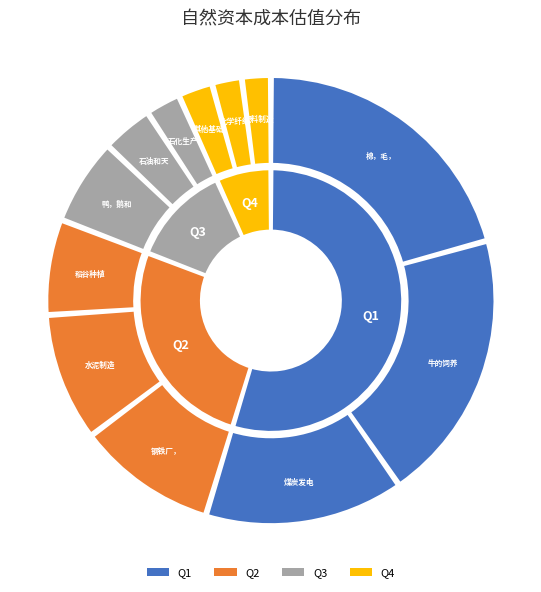

Count the number of slices in the pie.

12